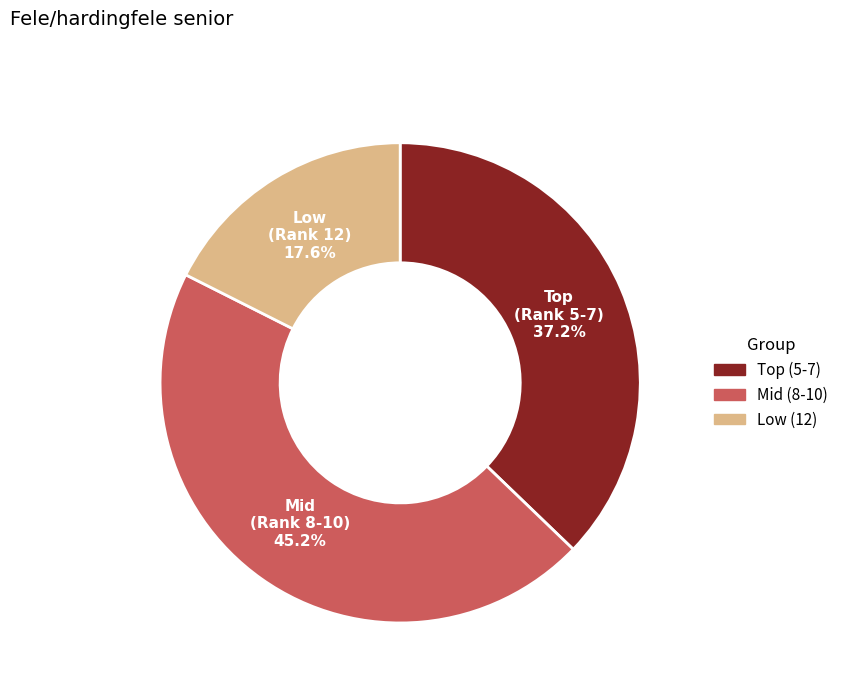

Is there a majority slice in this chart?

No